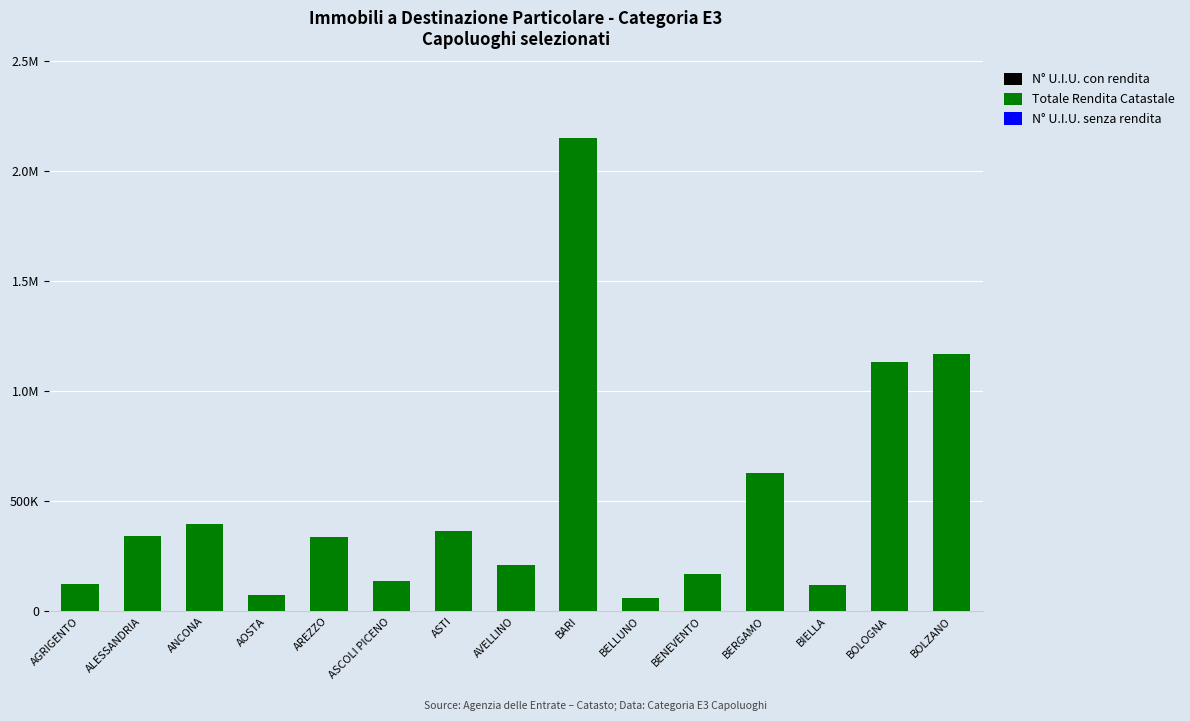

Are the bars grouped side by side (vs. stacked)?

No